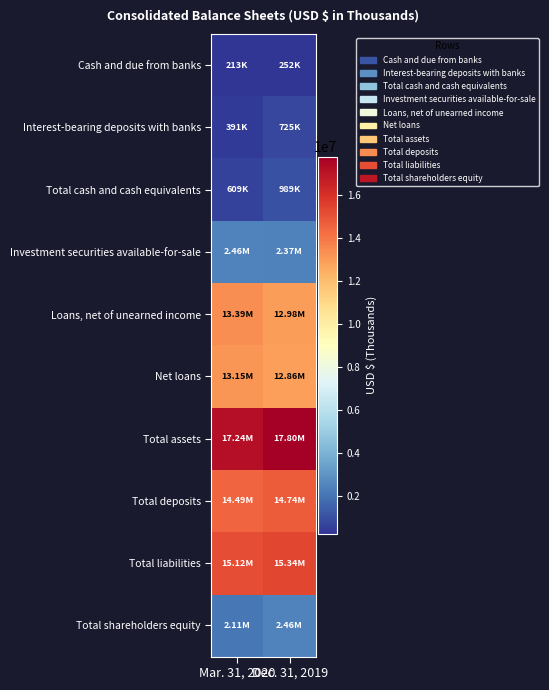

What is the total value across all series at Dec. 31, 2019?

80526065